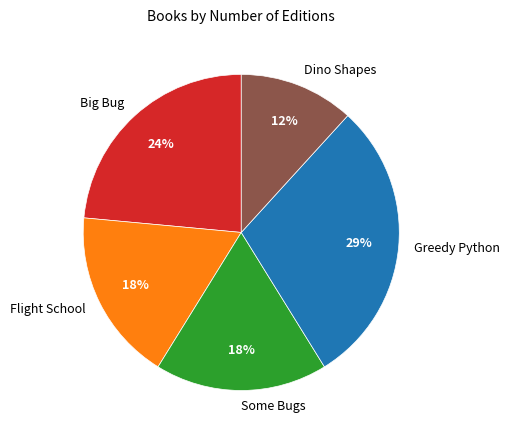

True or false: Some Bugs accounts for 8% of the total.

False